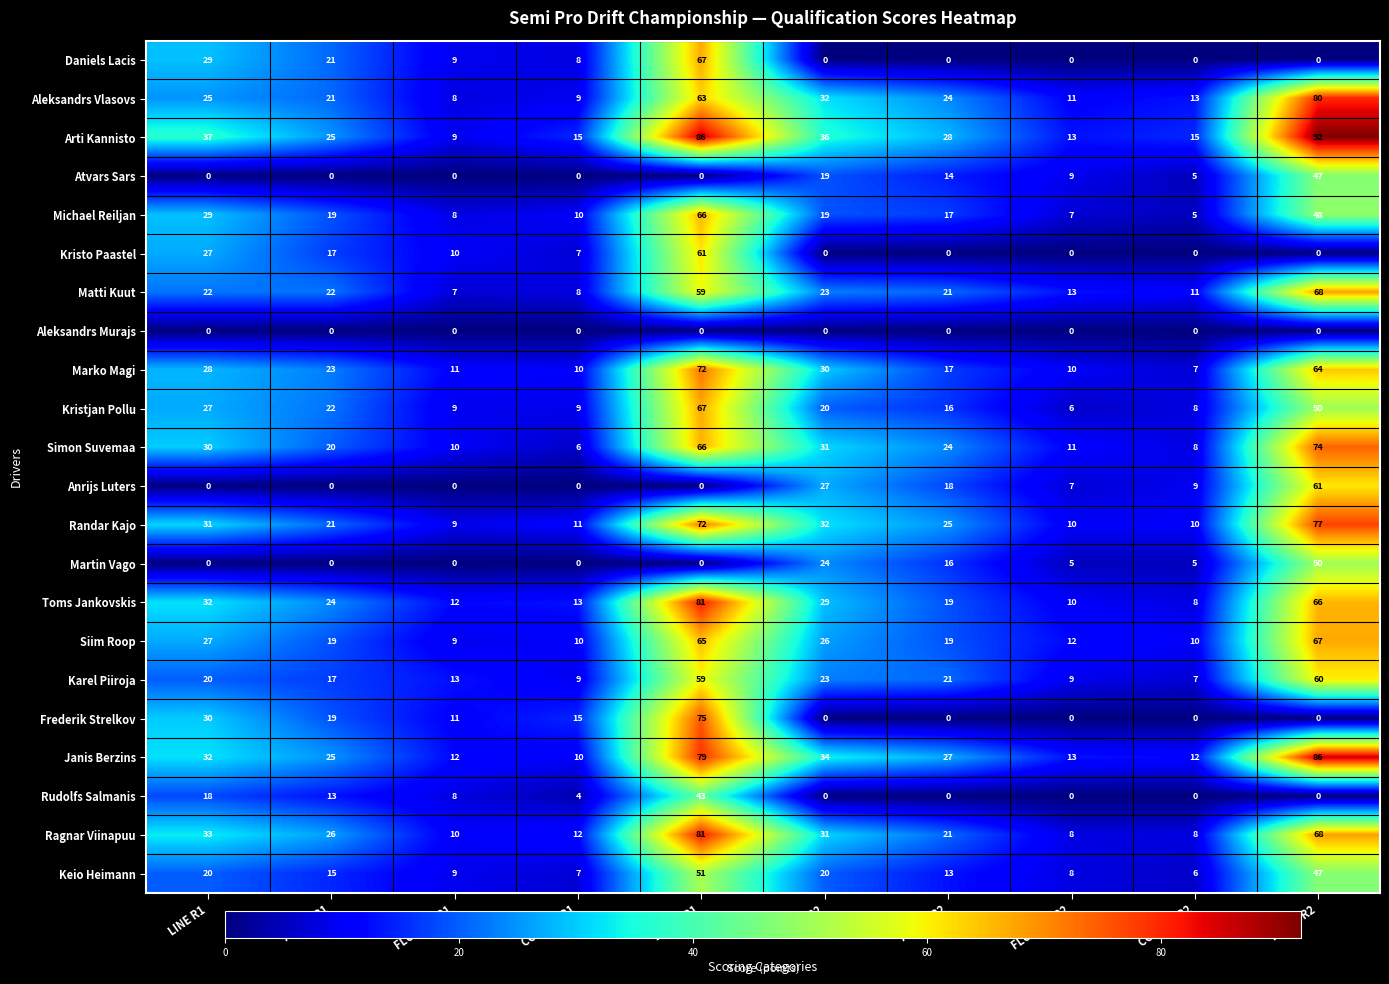

At how many categories does at least one series exceed 9?

10